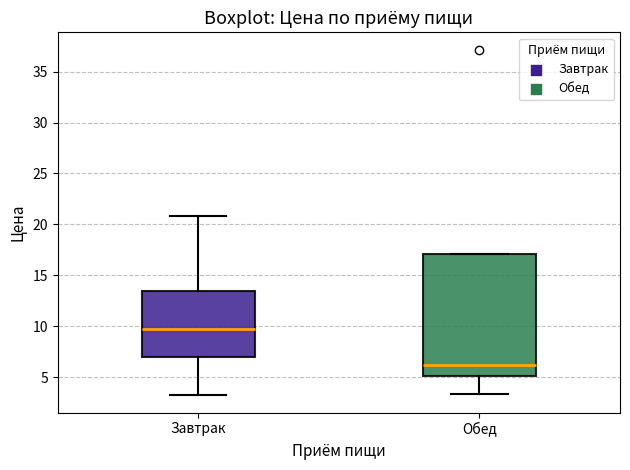

Comparing the boxes themselves (not the whiskers), which one is the tallest?

Обед